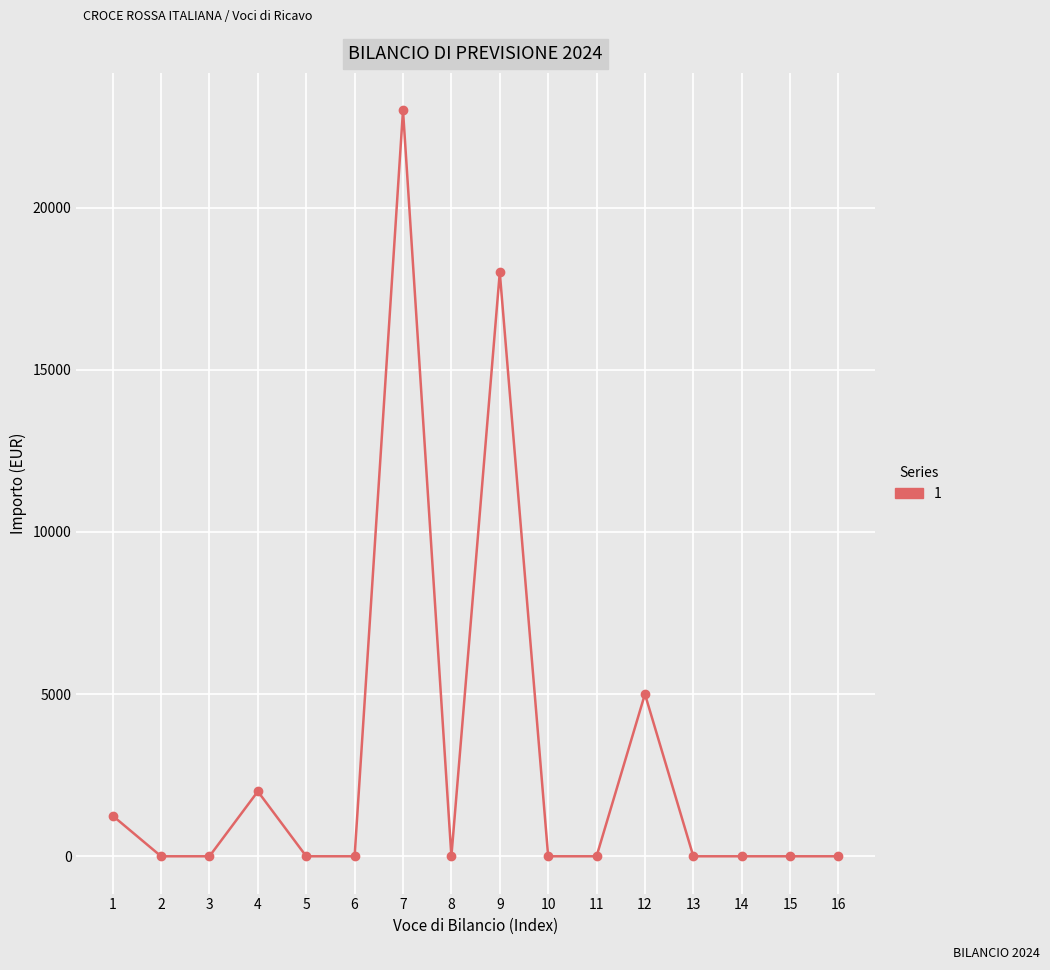

What is the average value?

3078